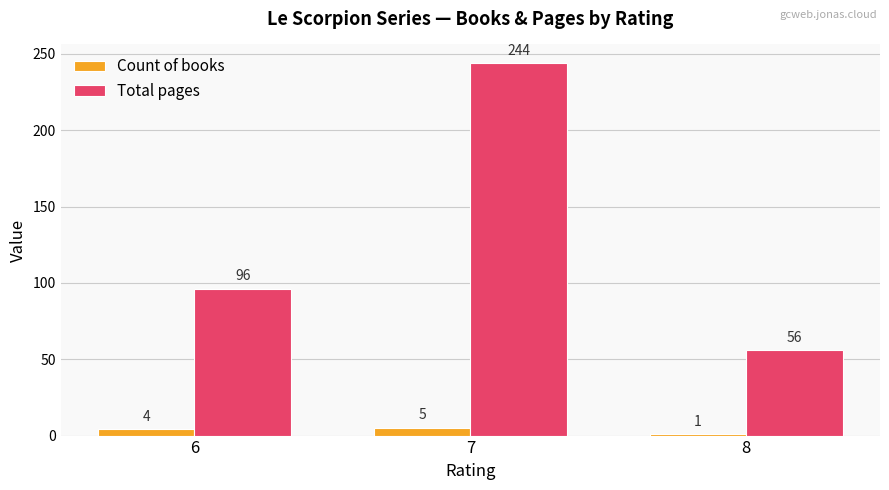

How many series are shown in this chart?

2